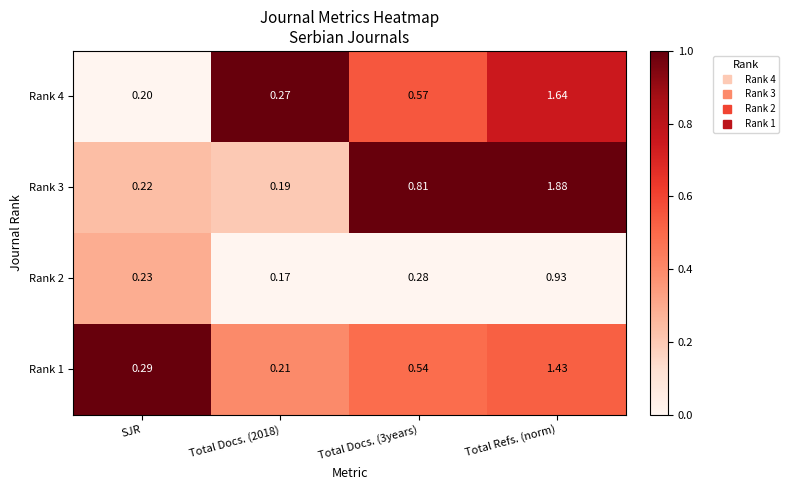

At which category is the sum across all series the highest?

Total Refs. (norm)